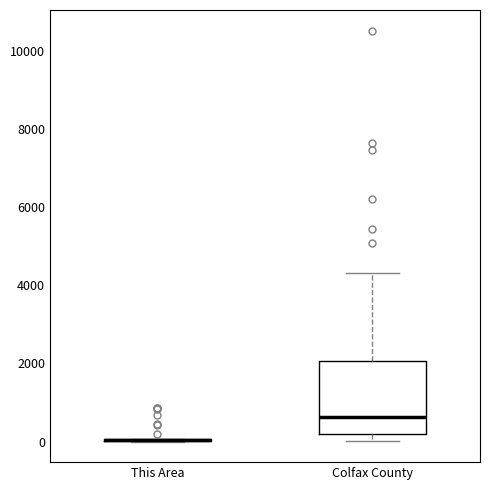

Reading left to right, read every box against the y-axis: the position of its median line, the range the box covers, and the ends of its whiskers. The values are not printed on the chart, so give them approximately, as read against the axis.

This Area: box collapsed to a line at 0, whiskers 0 to 0
Colfax County: median 600, box 200 to 2000, whiskers 0 to 4400